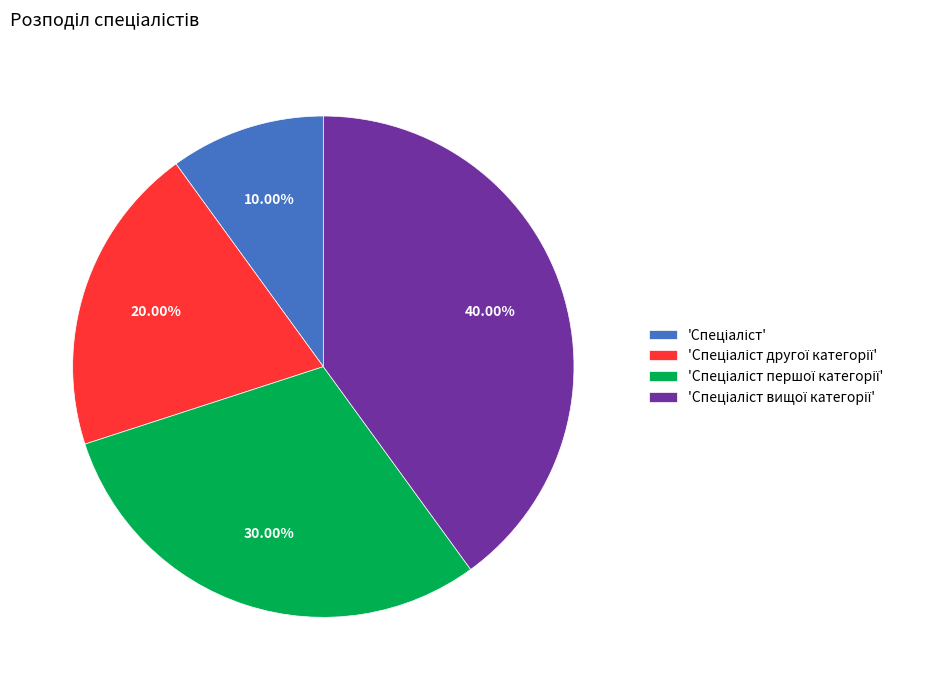

Does any single category account for the majority?

No